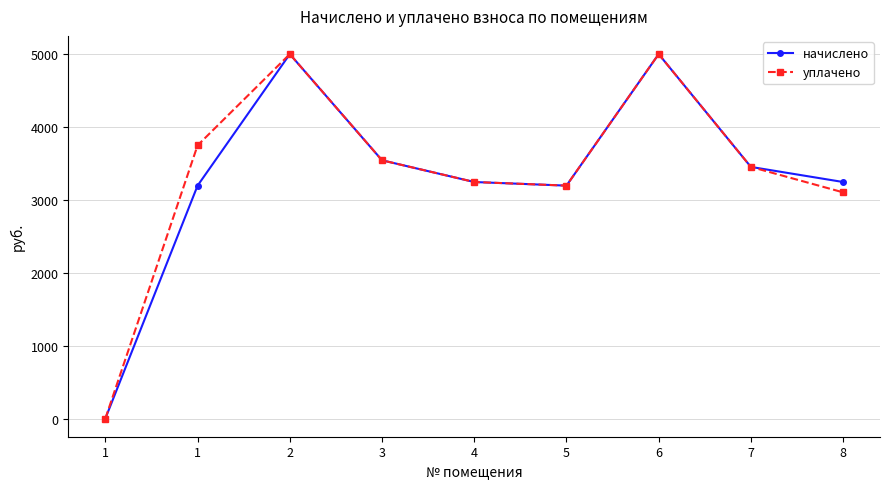

What are all the series names shown in the legend?

начислено, уплачено